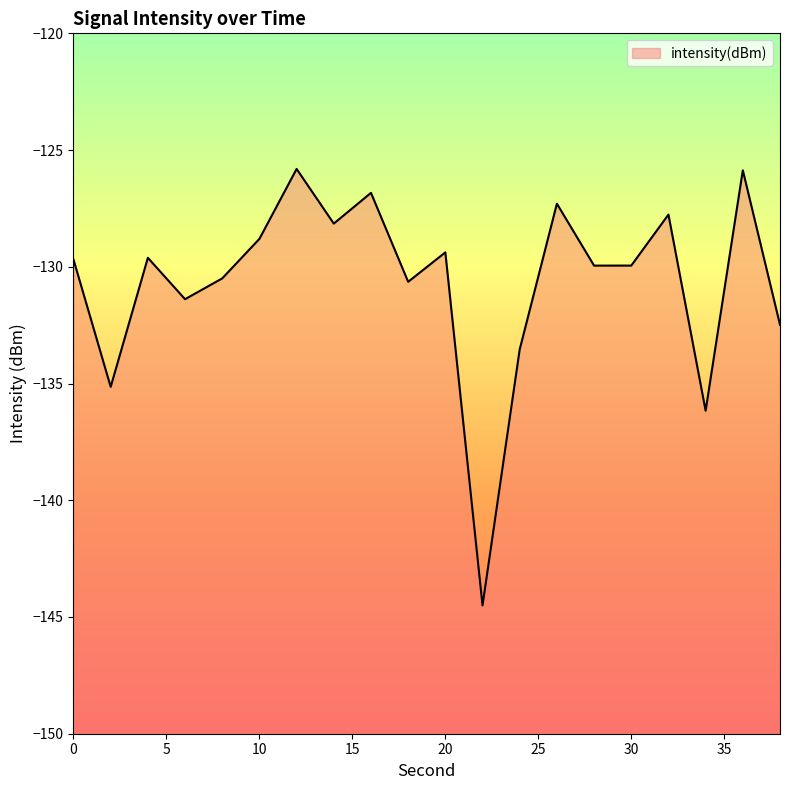

Rank the categories by value from highest to lowest.

12, 36, 16, 26, 32, 14, 10, 20, 4, 0, 30, 28, 8, 18, 6, 38, 24, 2, 34, 22